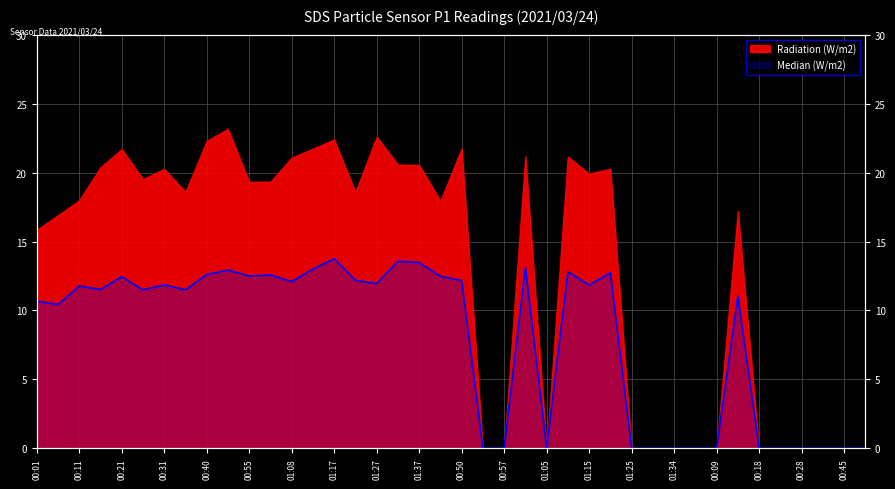

Where is the first local maximum?

00:11